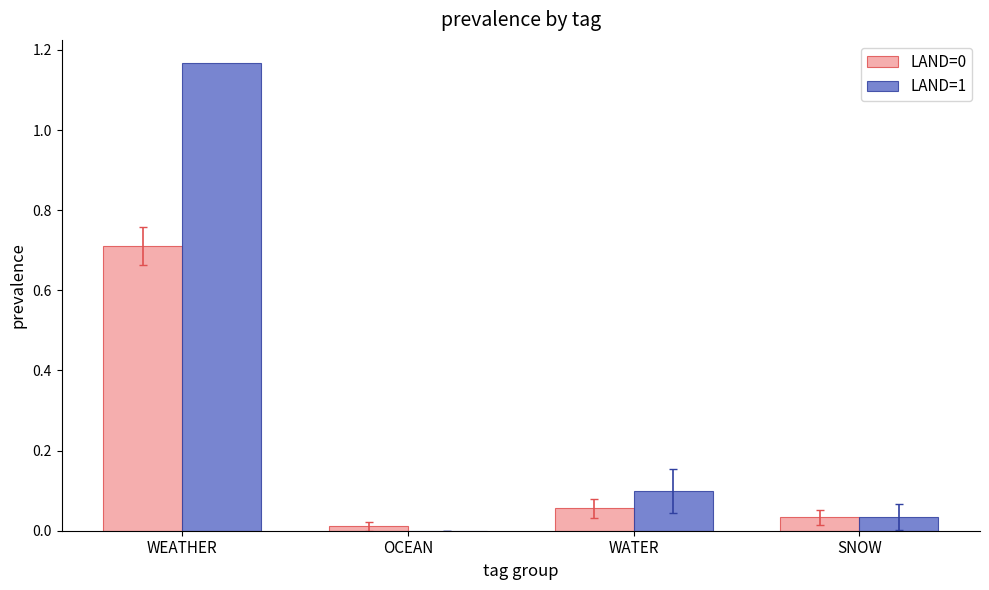

Is the value of LAND=0 at WEATHER greater than the value of LAND=1 at SNOW?

Yes